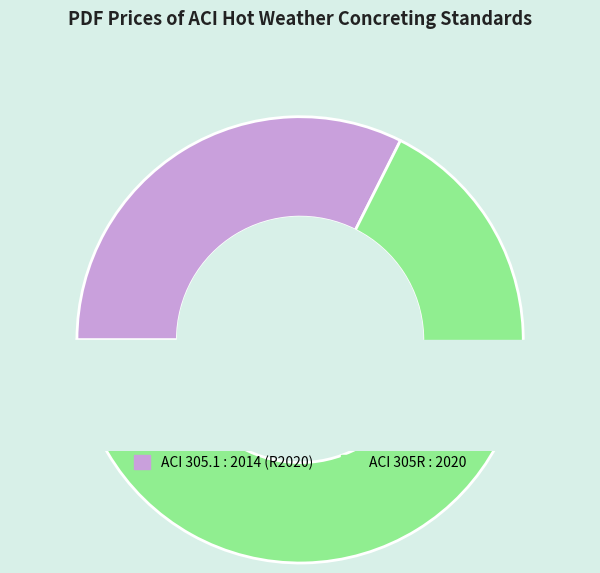

What is the ratio of the value at ACI 305.1 : 2014 (R2020) to the value at ACI 305R : 2020?

0.5